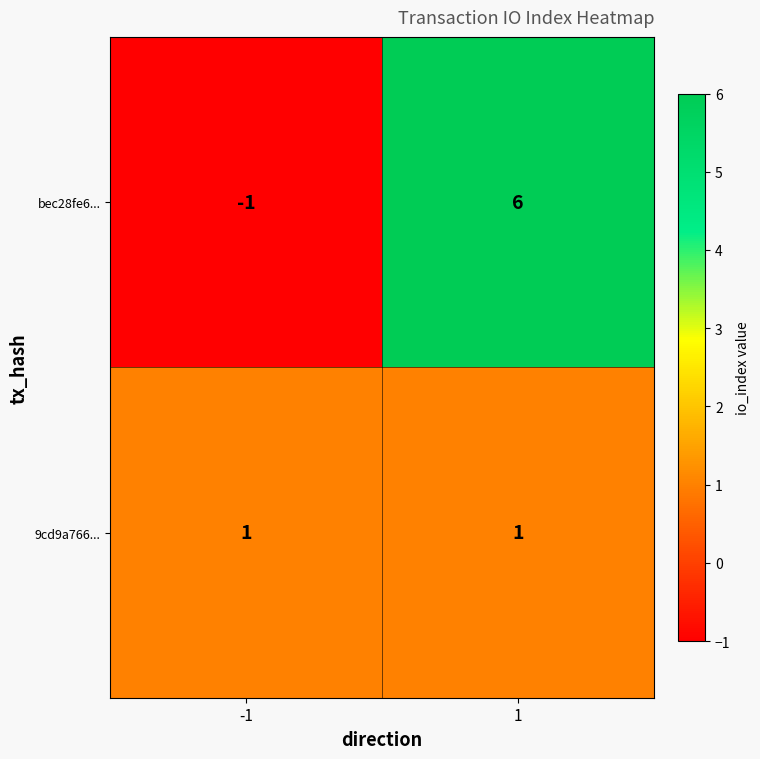

At which category is the sum across all series the highest?

1